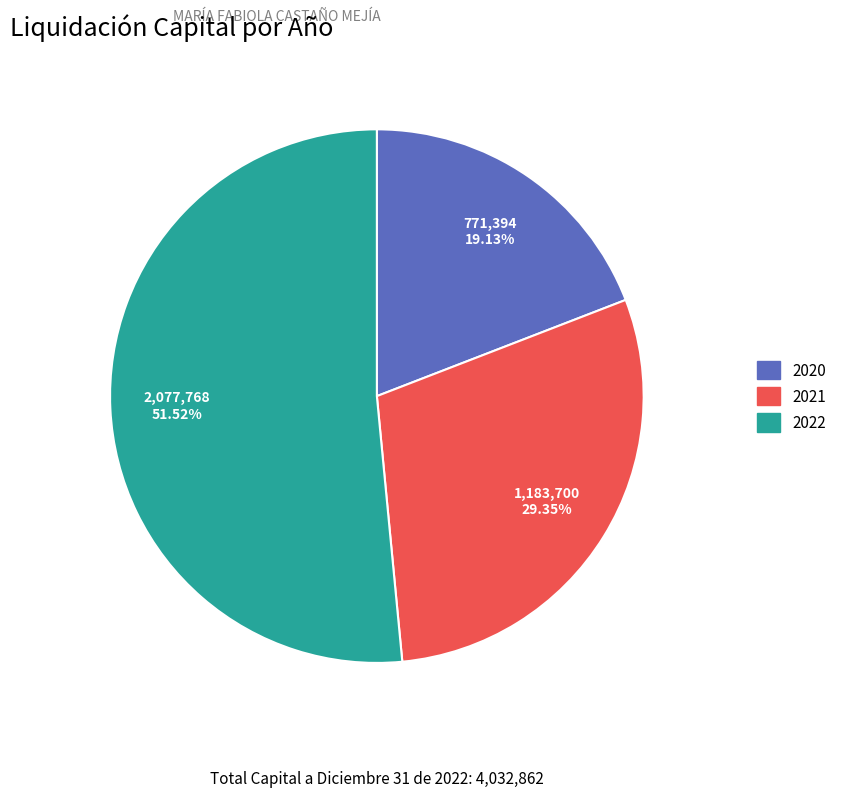

Which category has the biggest portion of the pie?

2022